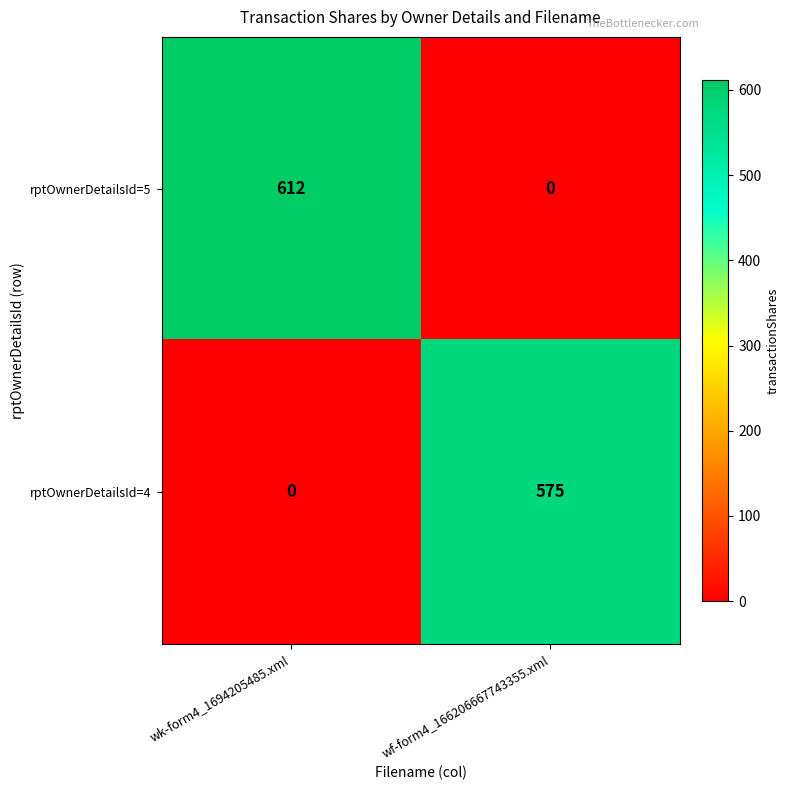

Reading left to right, transcribe all the data shown in this chart.

rptOwnerDetailsId=5: 612	0
rptOwnerDetailsId=4: 0	575